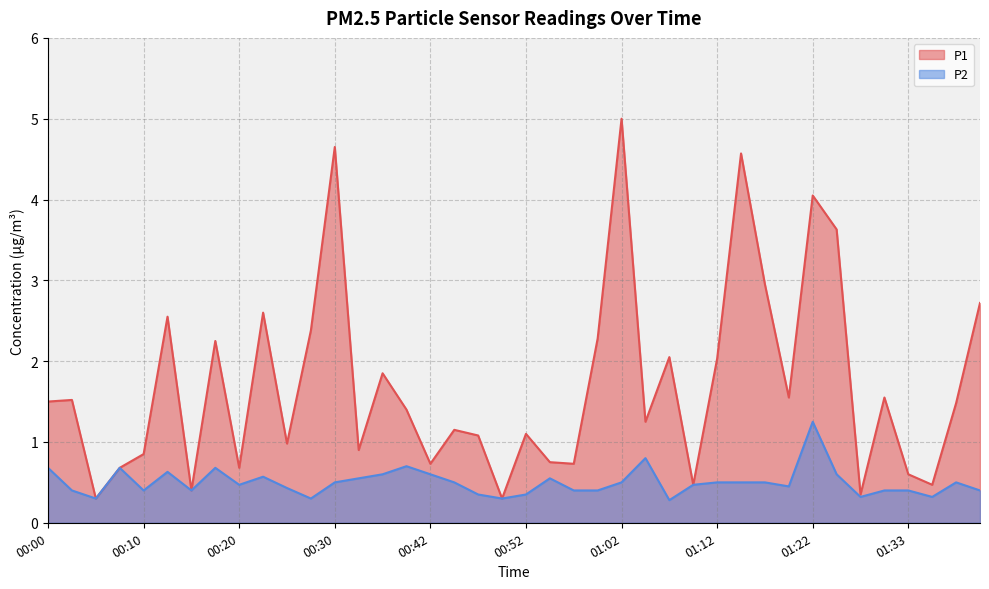

Where is the first local minimum for P1?

00:05